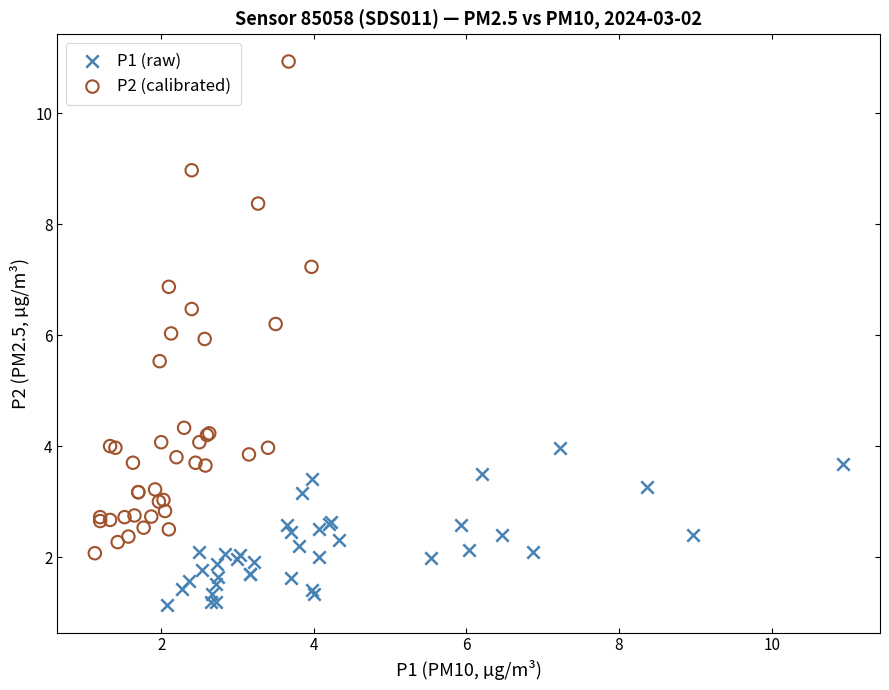

Which series has the widest spread of Y values?

P2 (calibrated)